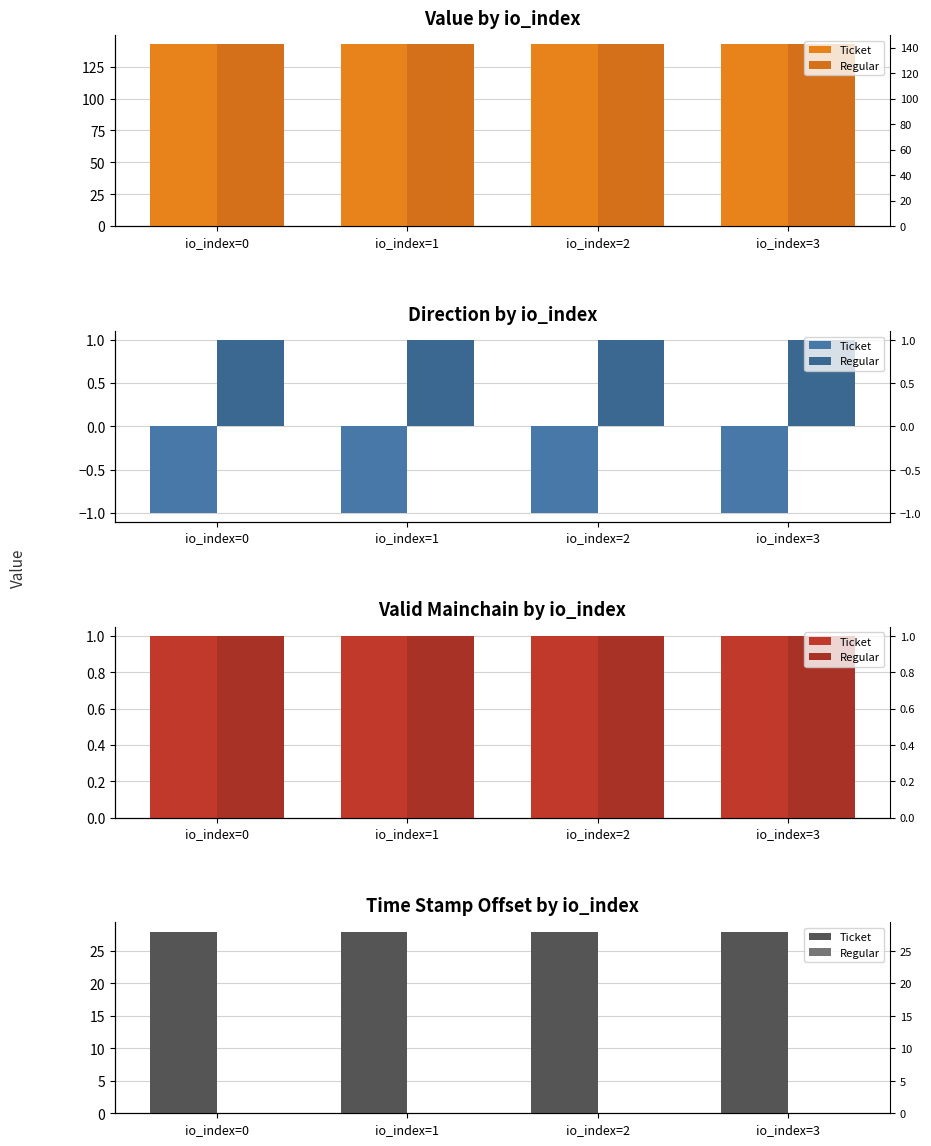

Count the number of data series in this chart.

2